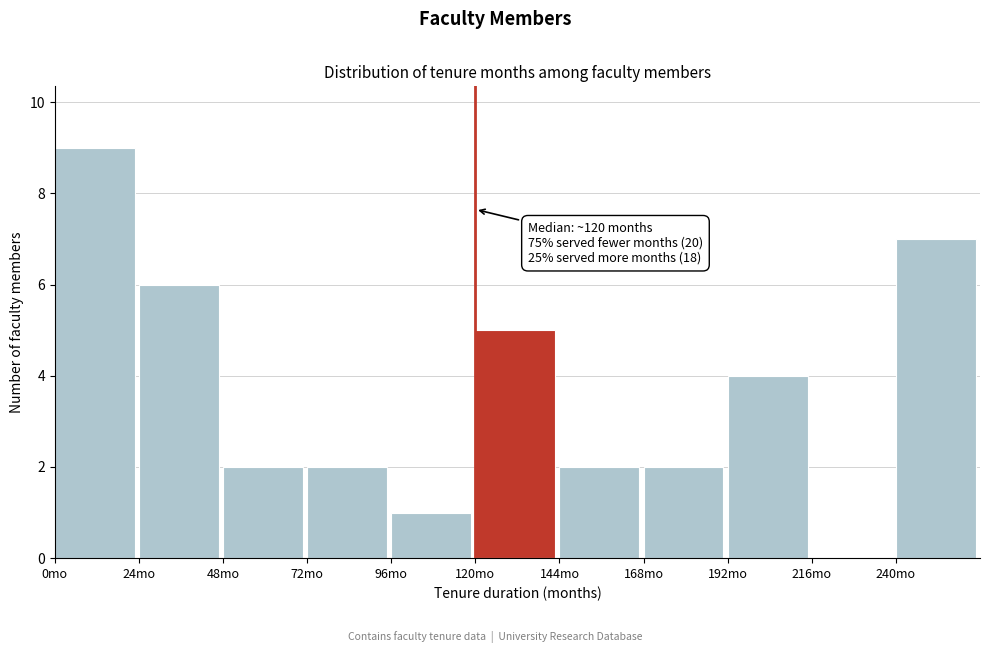

Which range on the x-axis has the tallest bar?

0 to 24